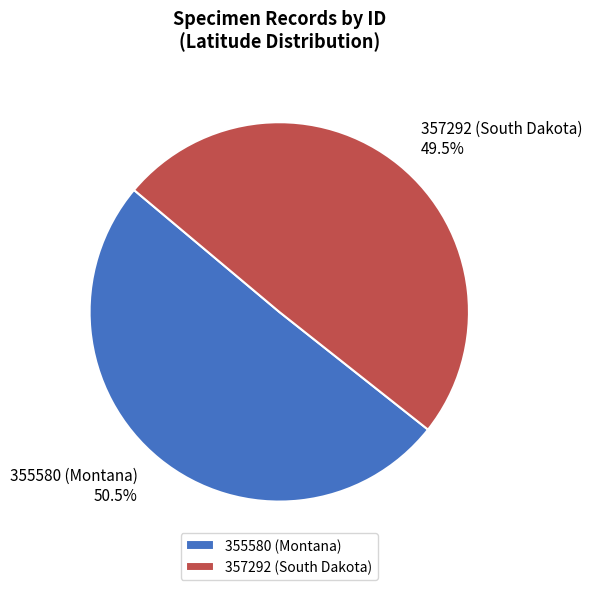

How many segments does this pie chart have?

2